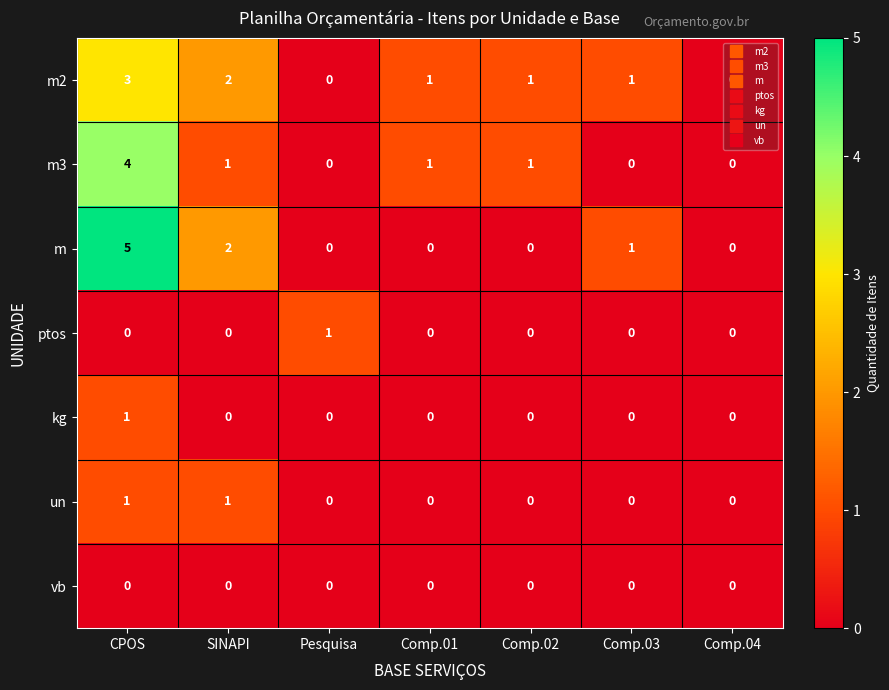

Which series has the largest range (max minus min)?

m